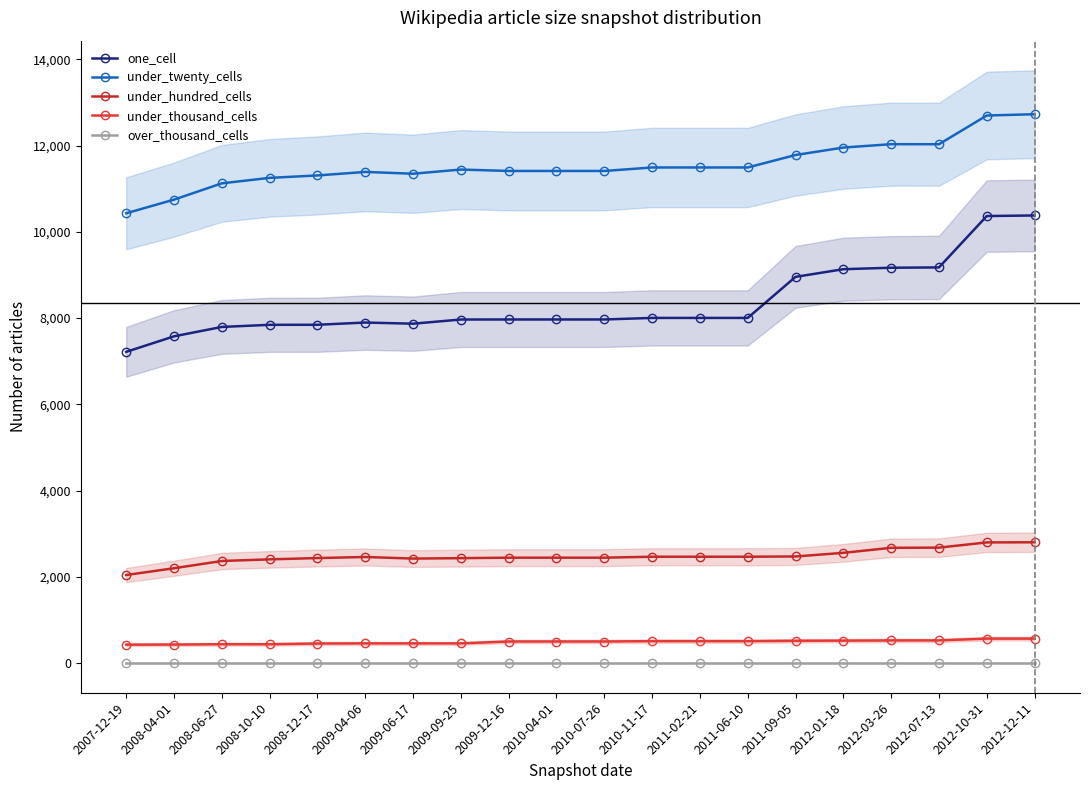

Which series has the largest range (max minus min)?

one_cell